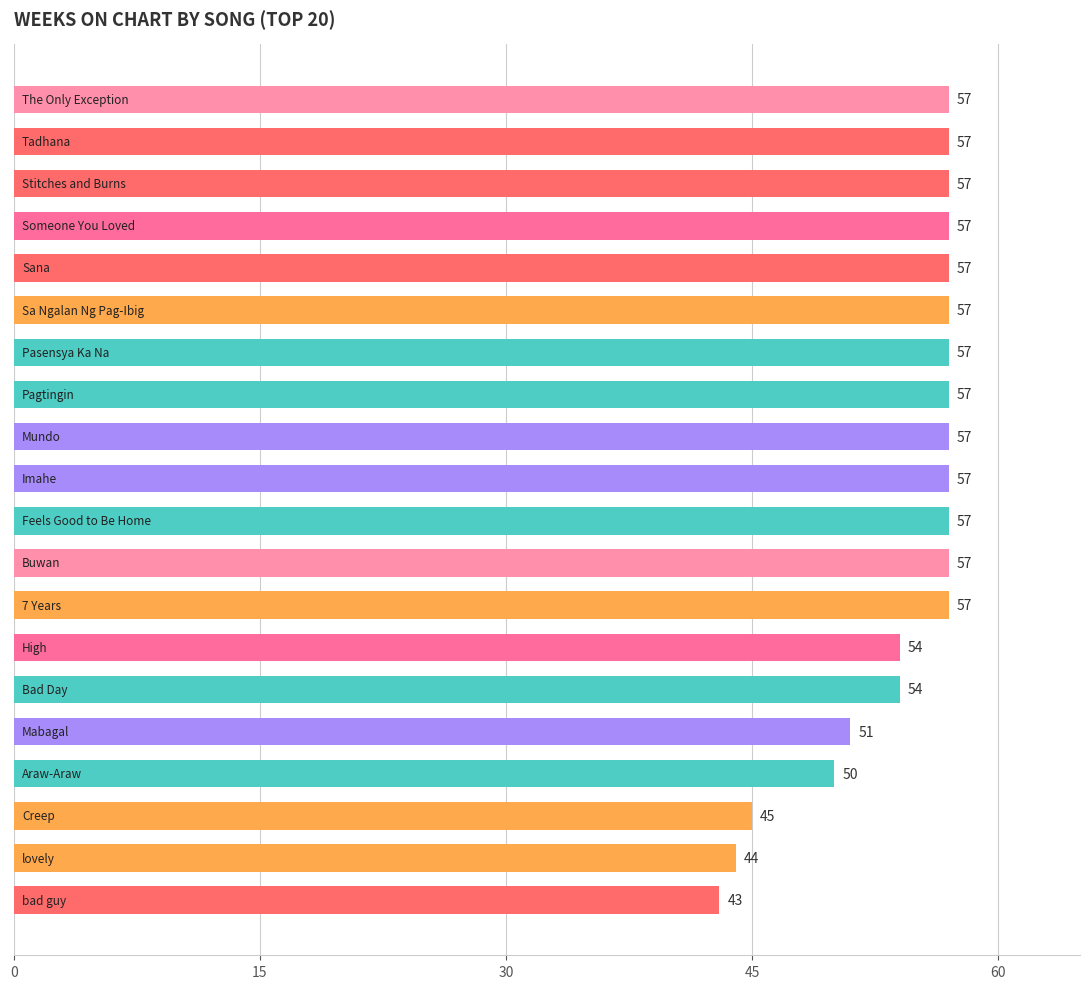

What is the average value?

54